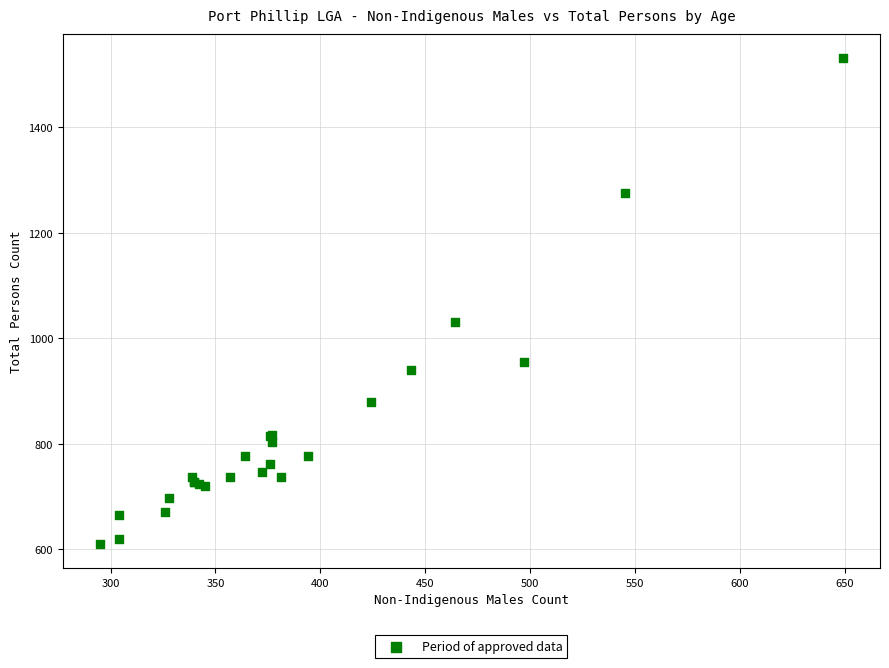

What Y value in the scatter plot is closest to 1070?

1031